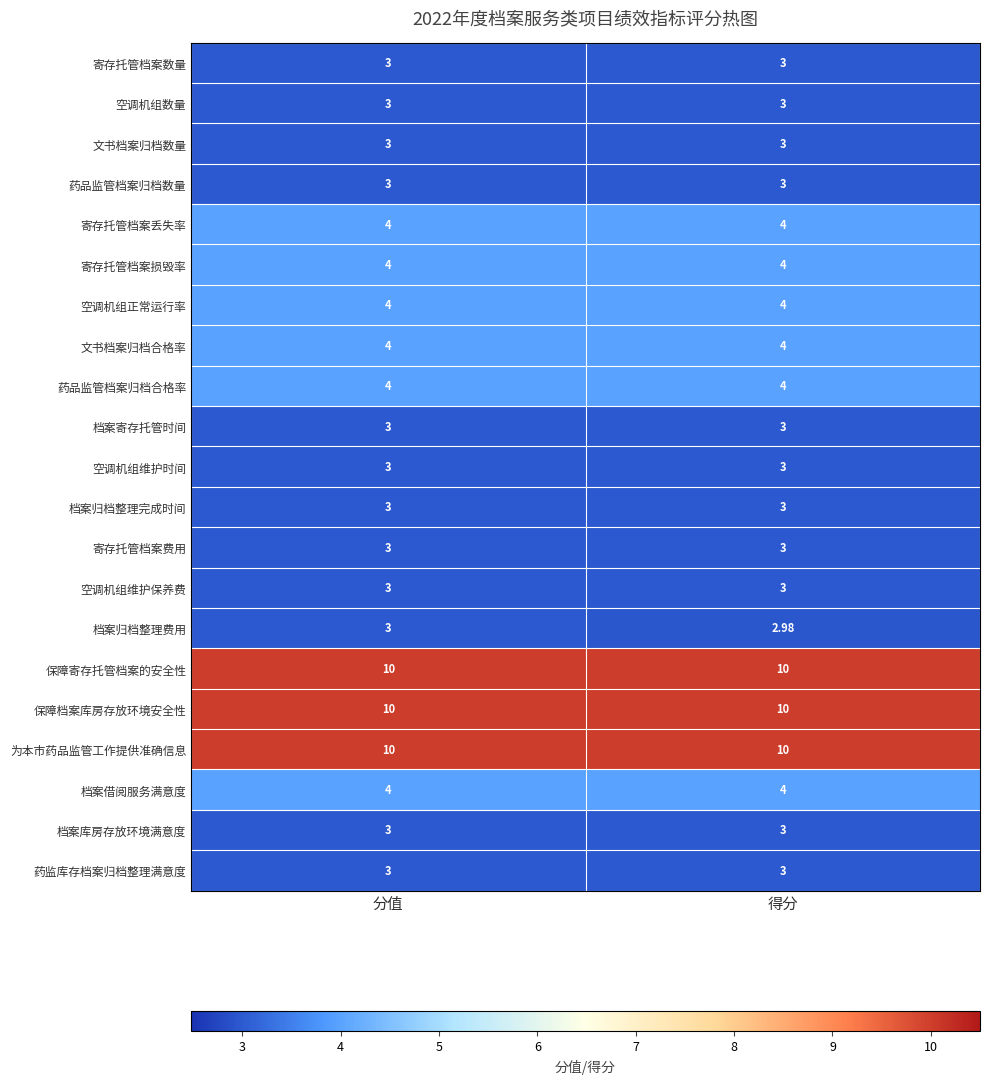

Which series changed the most between 分值 and 得分?

档案归档整理费用